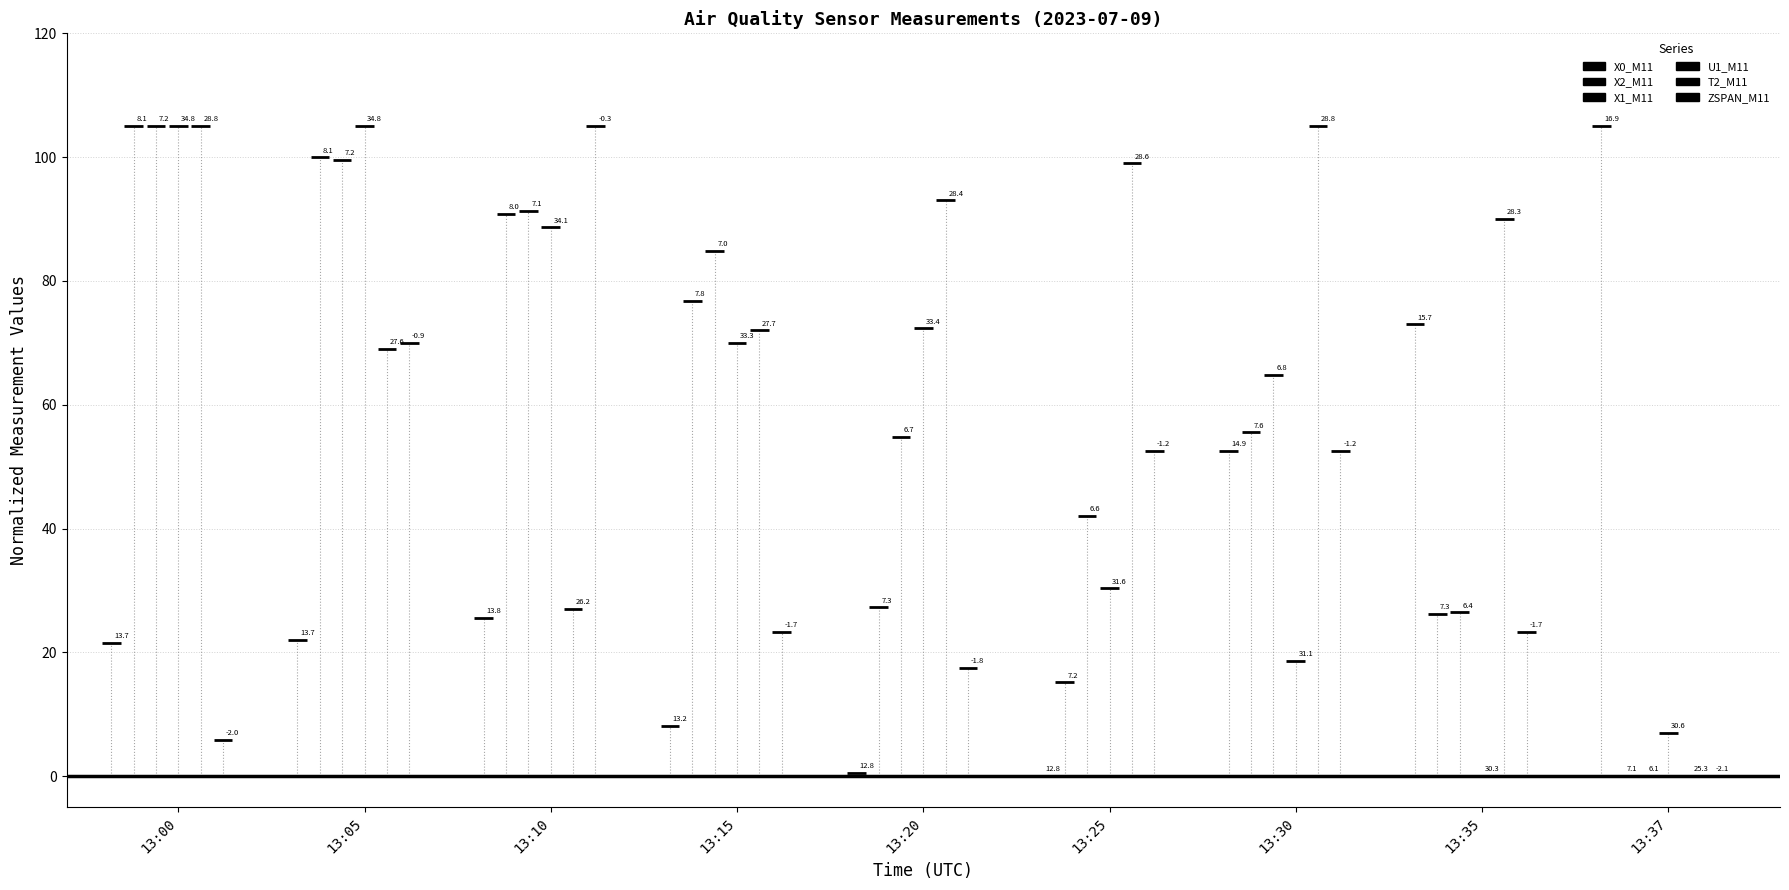

List the series in order of their peak value, lowest first.

ZSPAN_M11, X0_M11, X2_M11, X1_M11, U1_M11, T2_M11